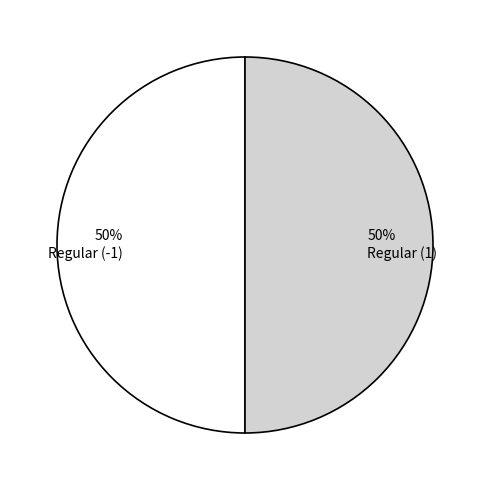

Count the number of slices in the pie.

2